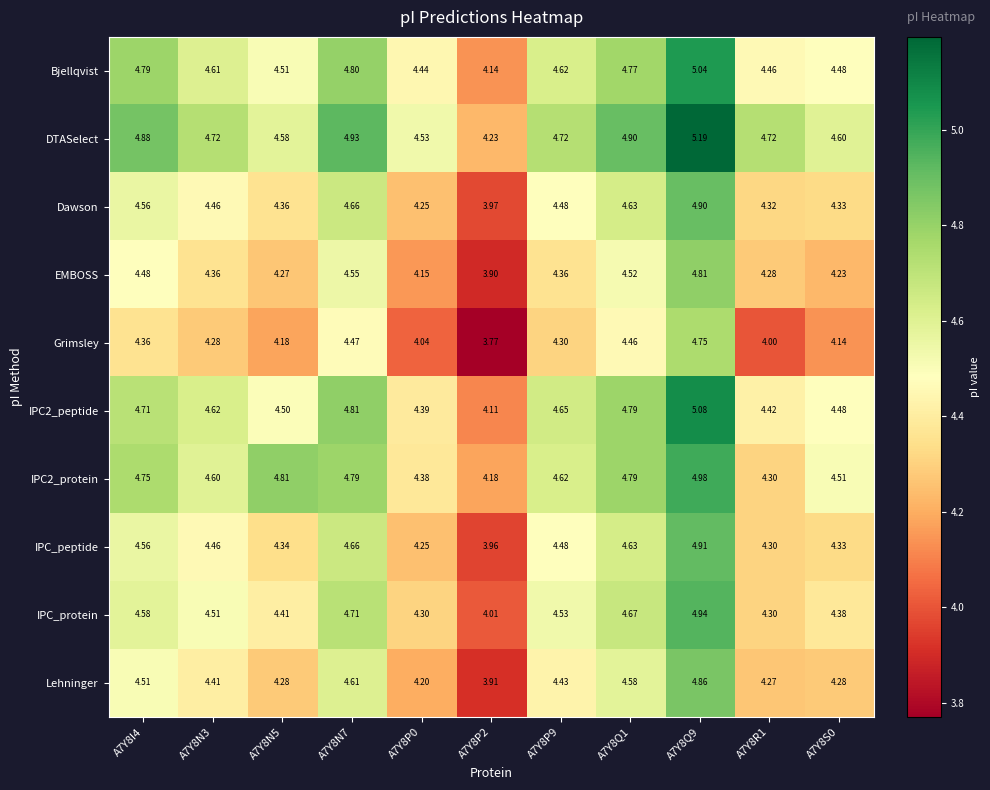

Which series changed the most between A7Y8P2 and A7Y8Q9?

Grimsley